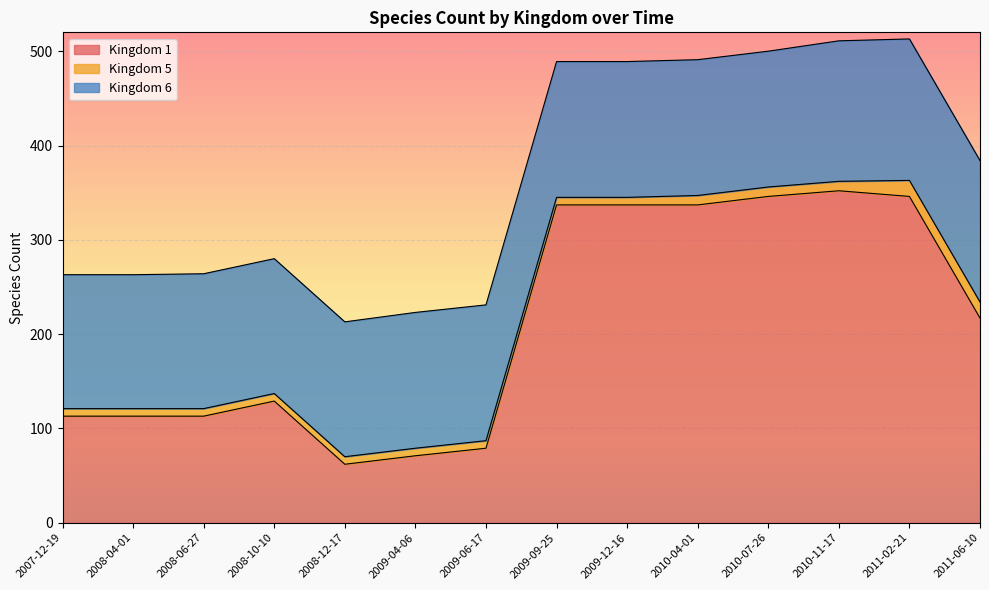

What is the sum of the 5 values at 2008-06-27 and 2007-12-19?

16